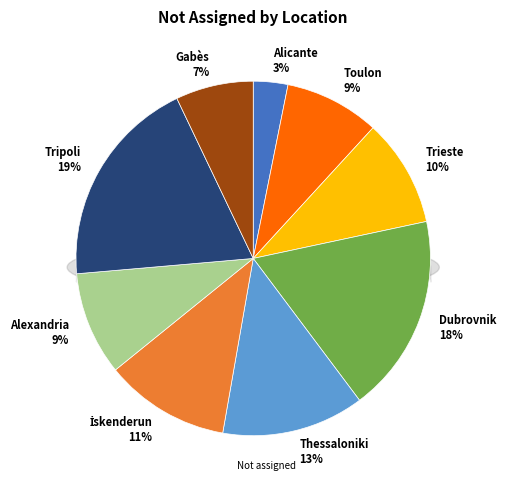

Does Toulon account for over 50% of the chart?

No